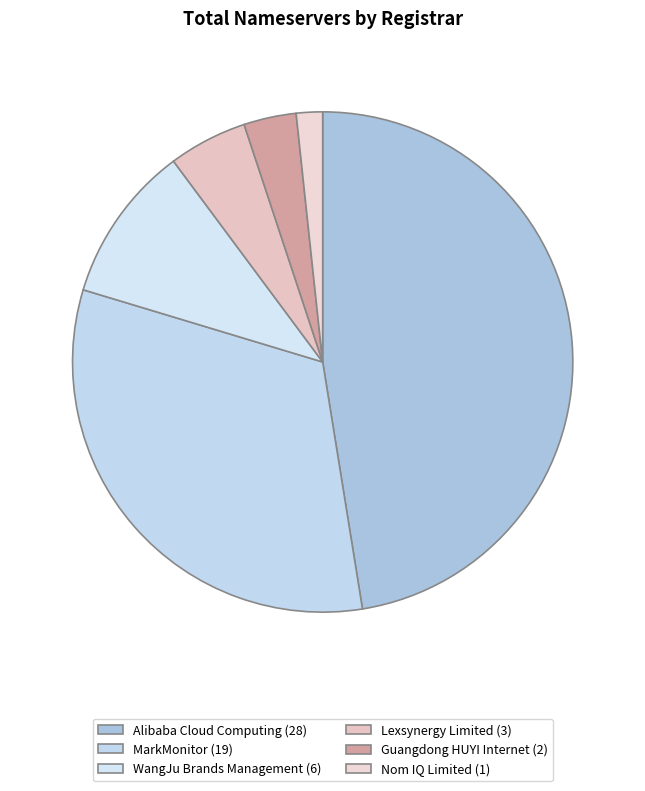

Which slice is the smallest?

Nom IQ Limited